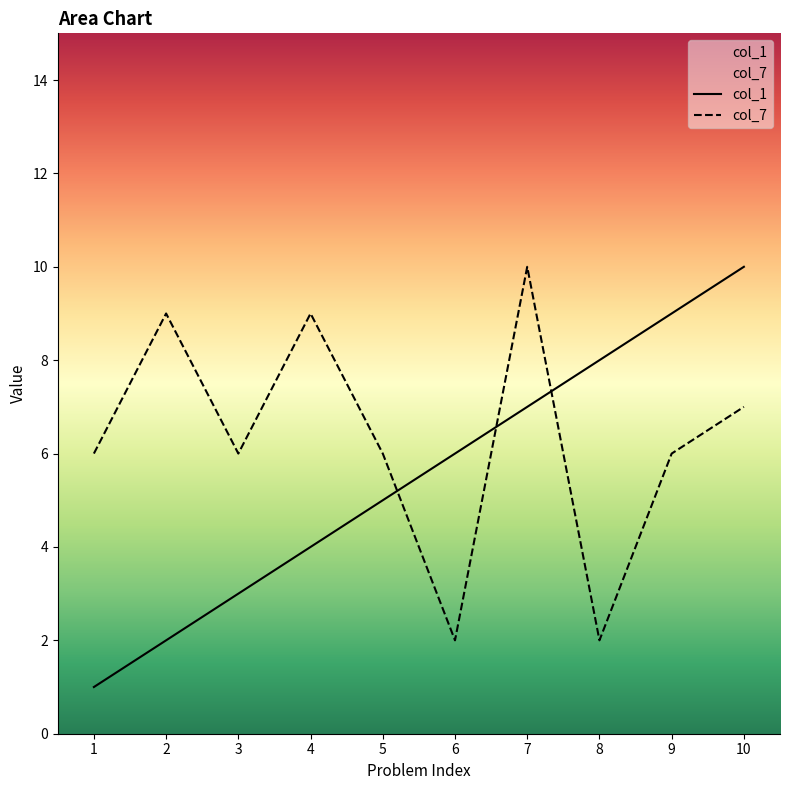

Reading left to right, what are all the values shown in this chart?

col_1: 1=1	2=2	3=3	4=4	5=5	6=6	7=7	8=8	9=9	10=10
col_7: 1=6	2=9	3=6	4=9	5=6	6=2	7=10	8=2	9=6	10=7